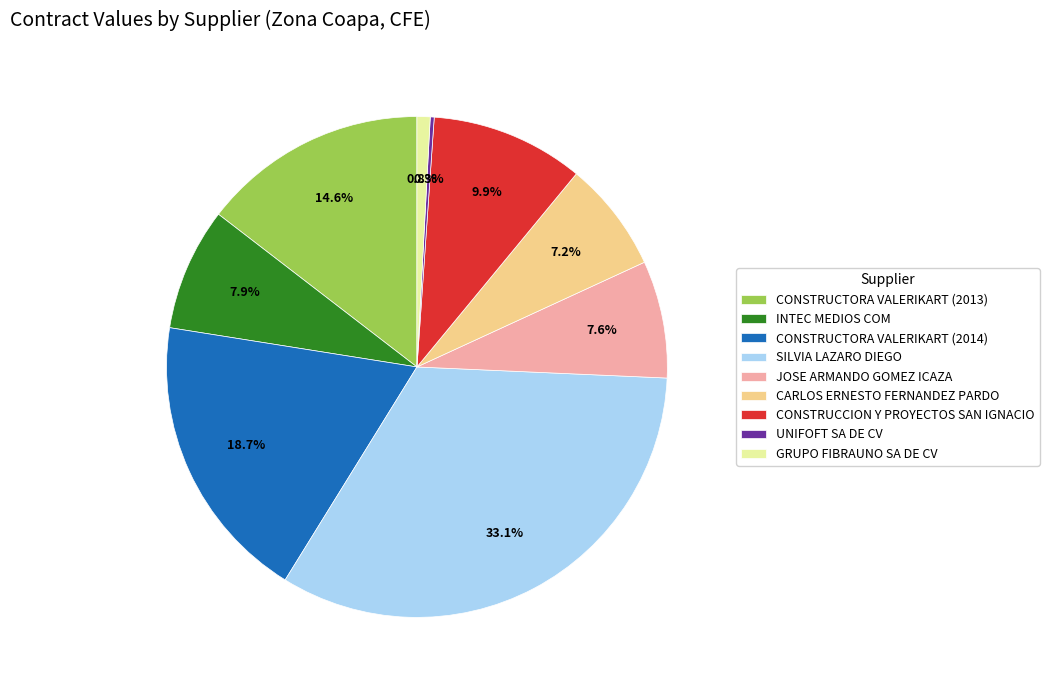

To the nearest percent, what is the difference between the largest and smallest slice percentages?

33%